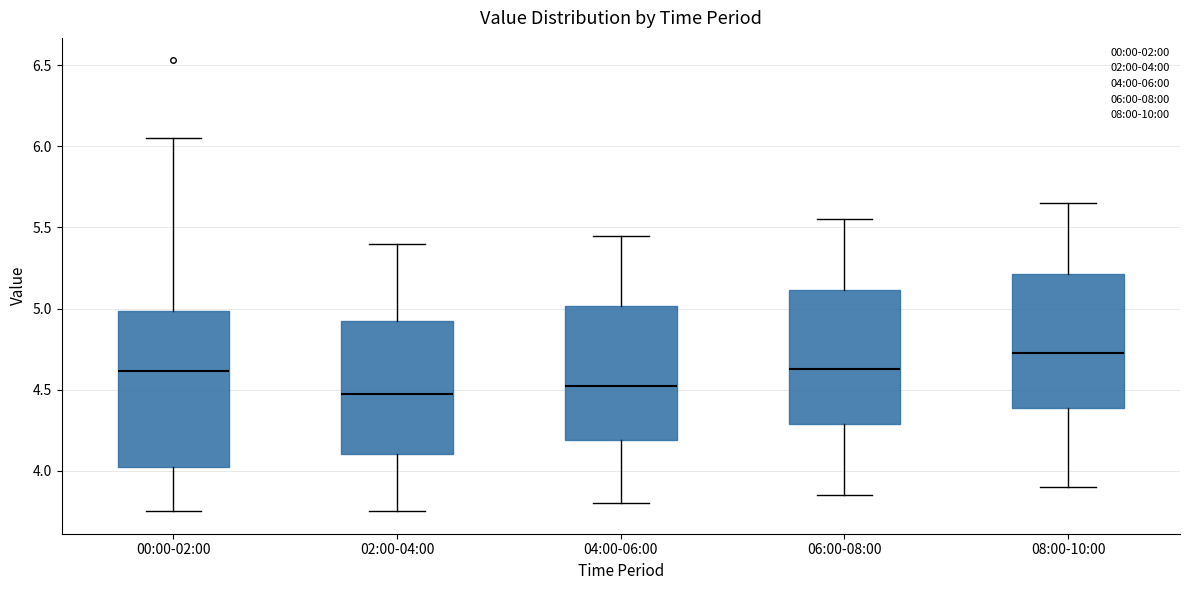

Reading left to right, transcribe this box plot: for each box, give where its median line is, the range the box spans, and where its two whiskers end, as read against the y-axis. The values are not printed on the chart, so give them approximately, as read against the axis.

00:00-02:00: median 4.60, box 4.00 to 5.00, whiskers 3.75 to 6.05
02:00-04:00: median 4.50, box 4.10 to 4.95, whiskers 3.75 to 5.40
04:00-06:00: median 4.55, box 4.20 to 5.00, whiskers 3.80 to 5.45
06:00-08:00: median 4.65, box 4.30 to 5.10, whiskers 3.85 to 5.55
08:00-10:00: median 4.75, box 4.40 to 5.20, whiskers 3.90 to 5.65